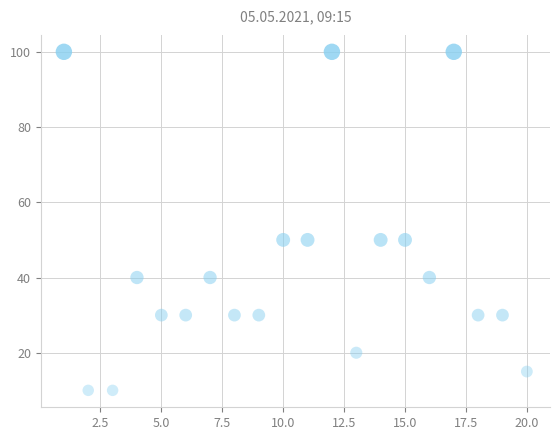

What is the range of X values (max minus min)?

19